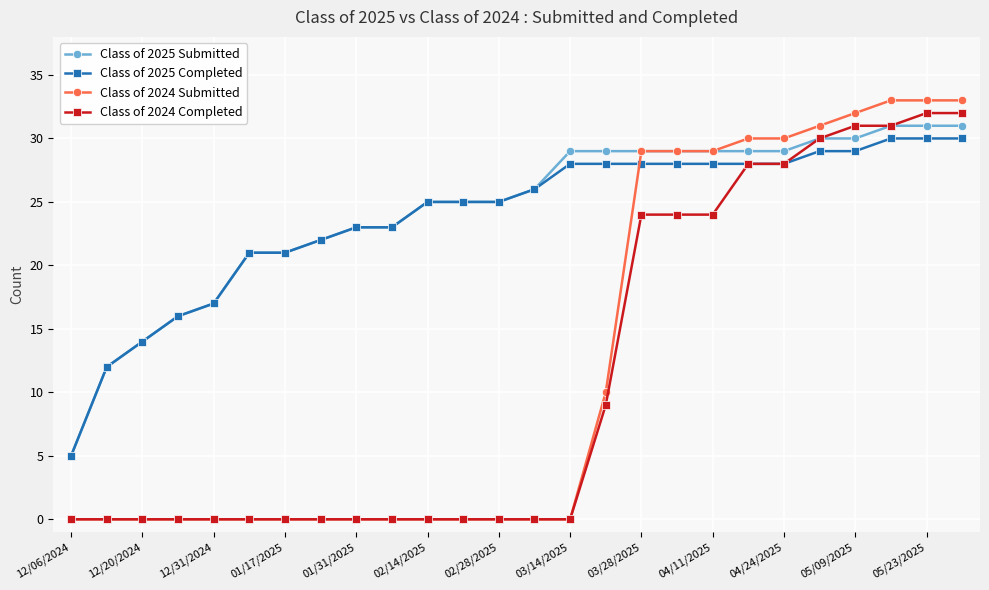

Reading right to left, list all the values displayed in this chart.

Class of 2025 Submitted: 31	31	31	30	30	29	29	29	29	29	29	29	26	25	25	25	23	23	22	21	21	17	16	14	12	5
Class of 2025 Completed: 30	30	30	29	29	28	28	28	28	28	28	28	26	25	25	25	23	23	22	21	21	17	16	14	12	5
Class of 2024 Submitted: 33	33	33	32	31	30	30	29	29	29	10	0	0	0	0	0	0	0	0	0	0	0	0	0	0	0
Class of 2024 Completed: 32	32	31	31	30	28	28	24	24	24	9	0	0	0	0	0	0	0	0	0	0	0	0	0	0	0